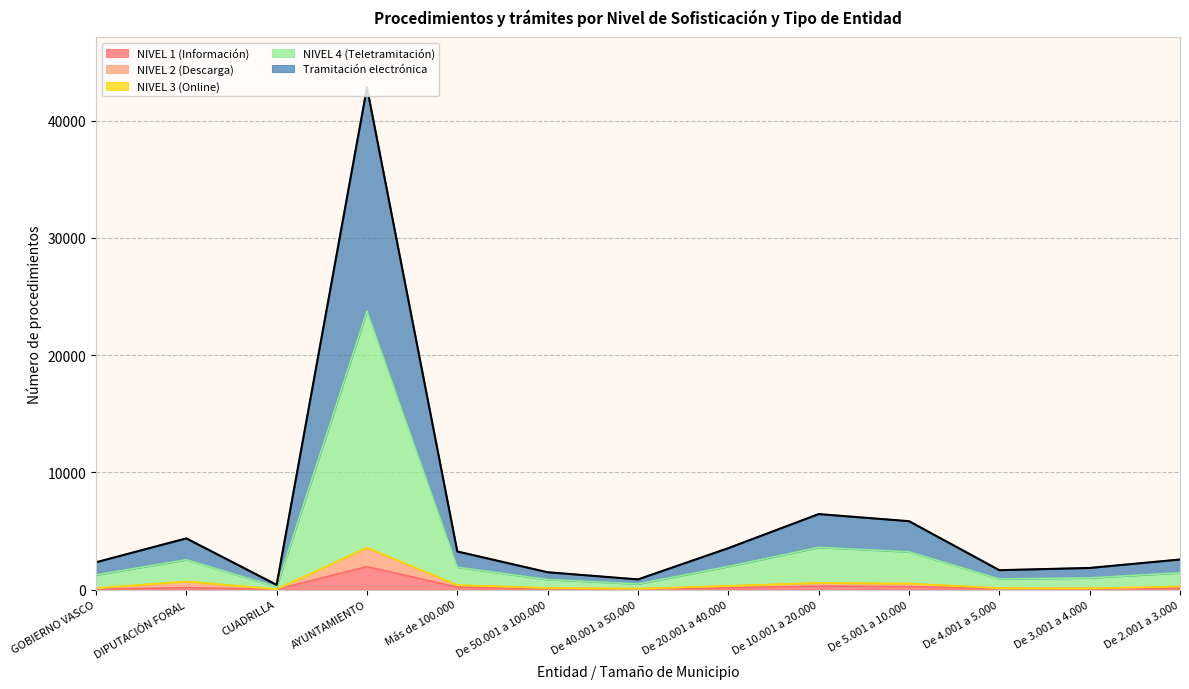

How many lines are shown in the chart?

5